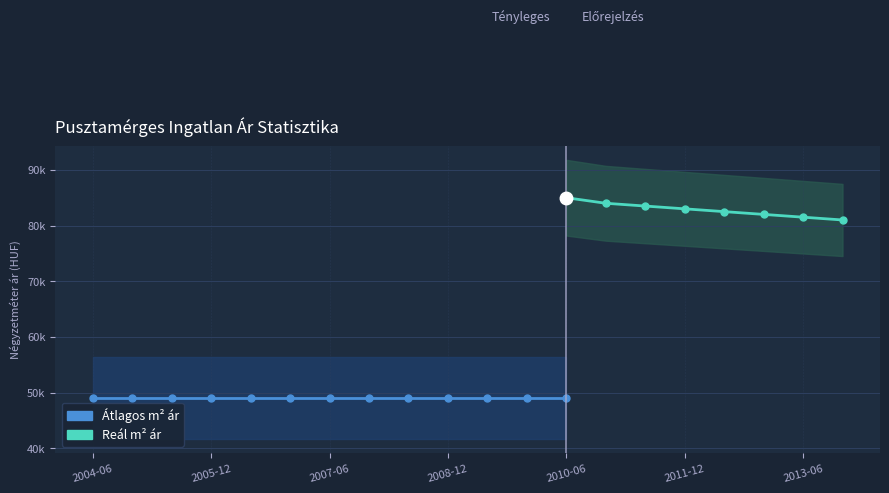

Is it true that Atlagos_m2_ar equals 49000 at 2005-12?

True